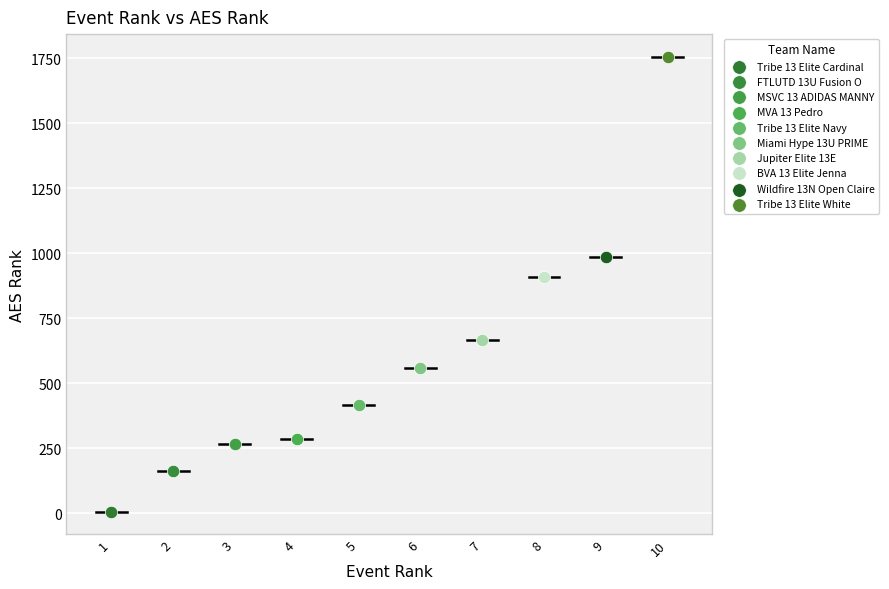

Which series contains the lowest Y value?

Tribe 13 Elite Cardinal